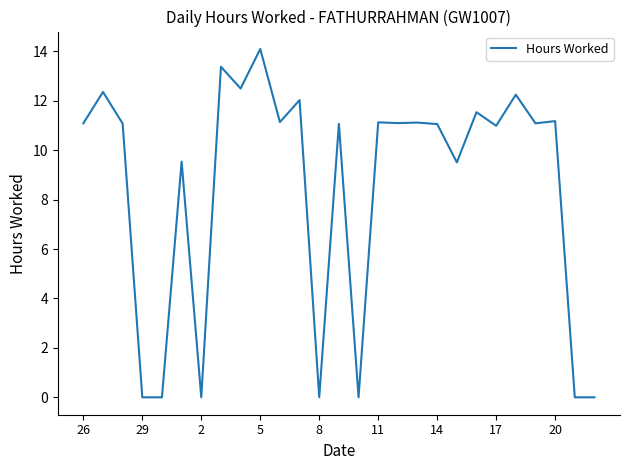

What is the greatest value displayed?

14.1